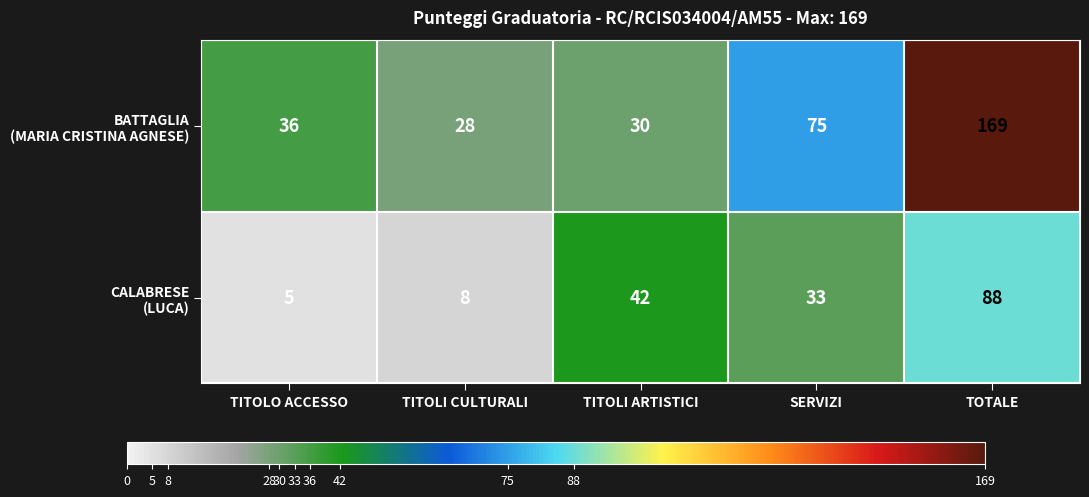

What is the difference between the highest and lowest values at TOTALE?

81